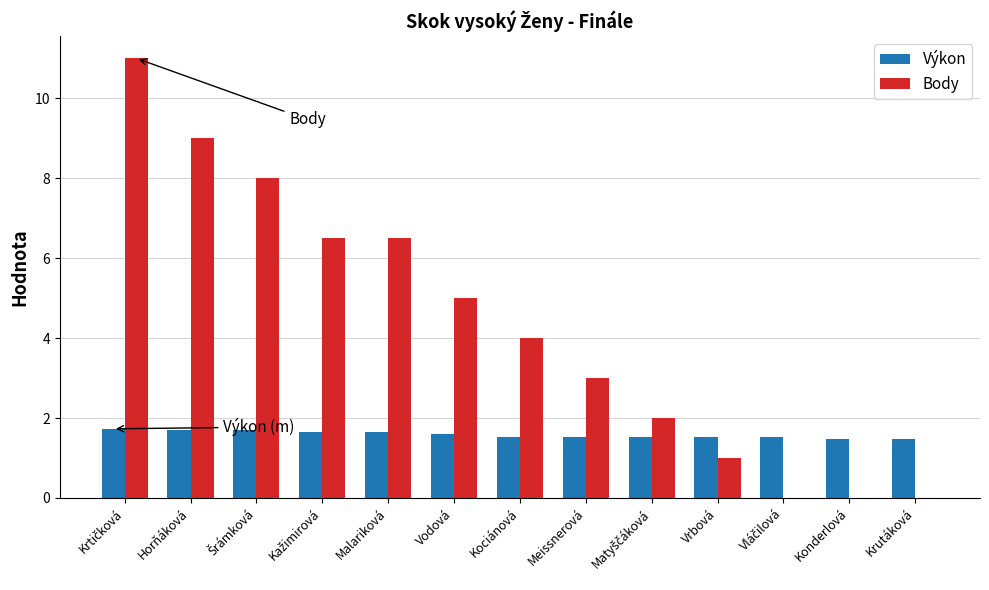

What value does the Body series have at Vrbová?

1.0